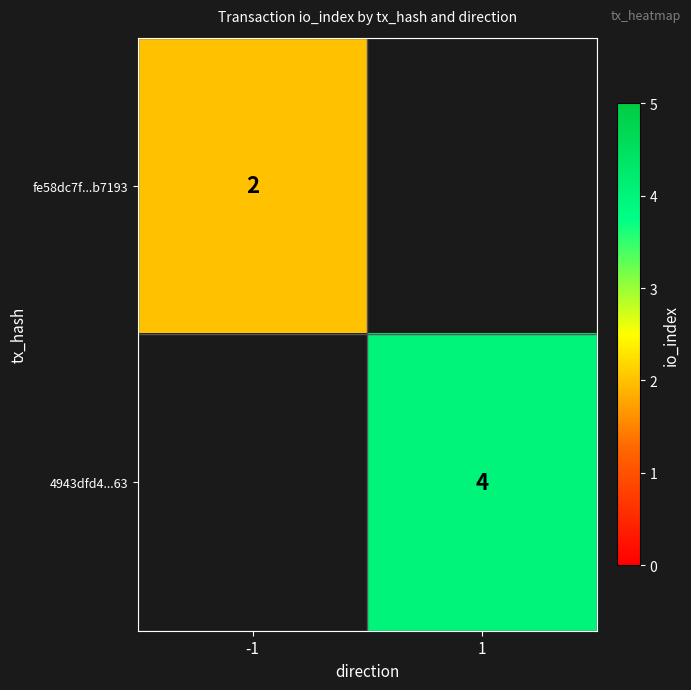

The value of fe58dc7f...b7193 at -1 is 2. True or false?

True